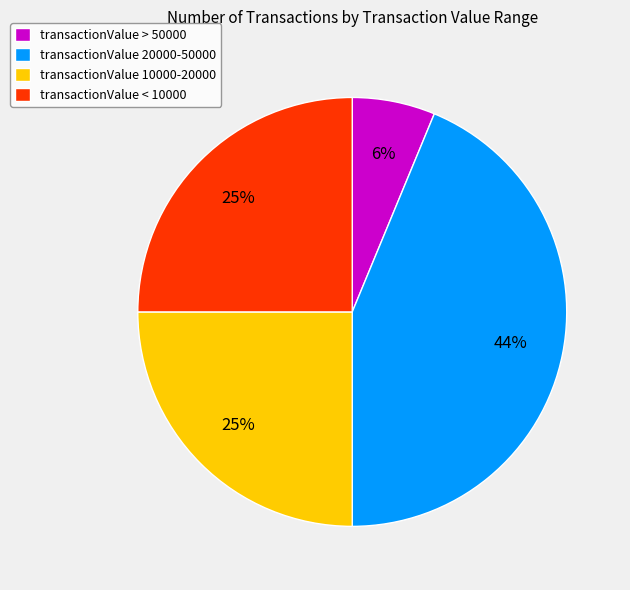

Combined, do transactionValue > 50000 and transactionValue 10000-20000 account for over 50%?

No